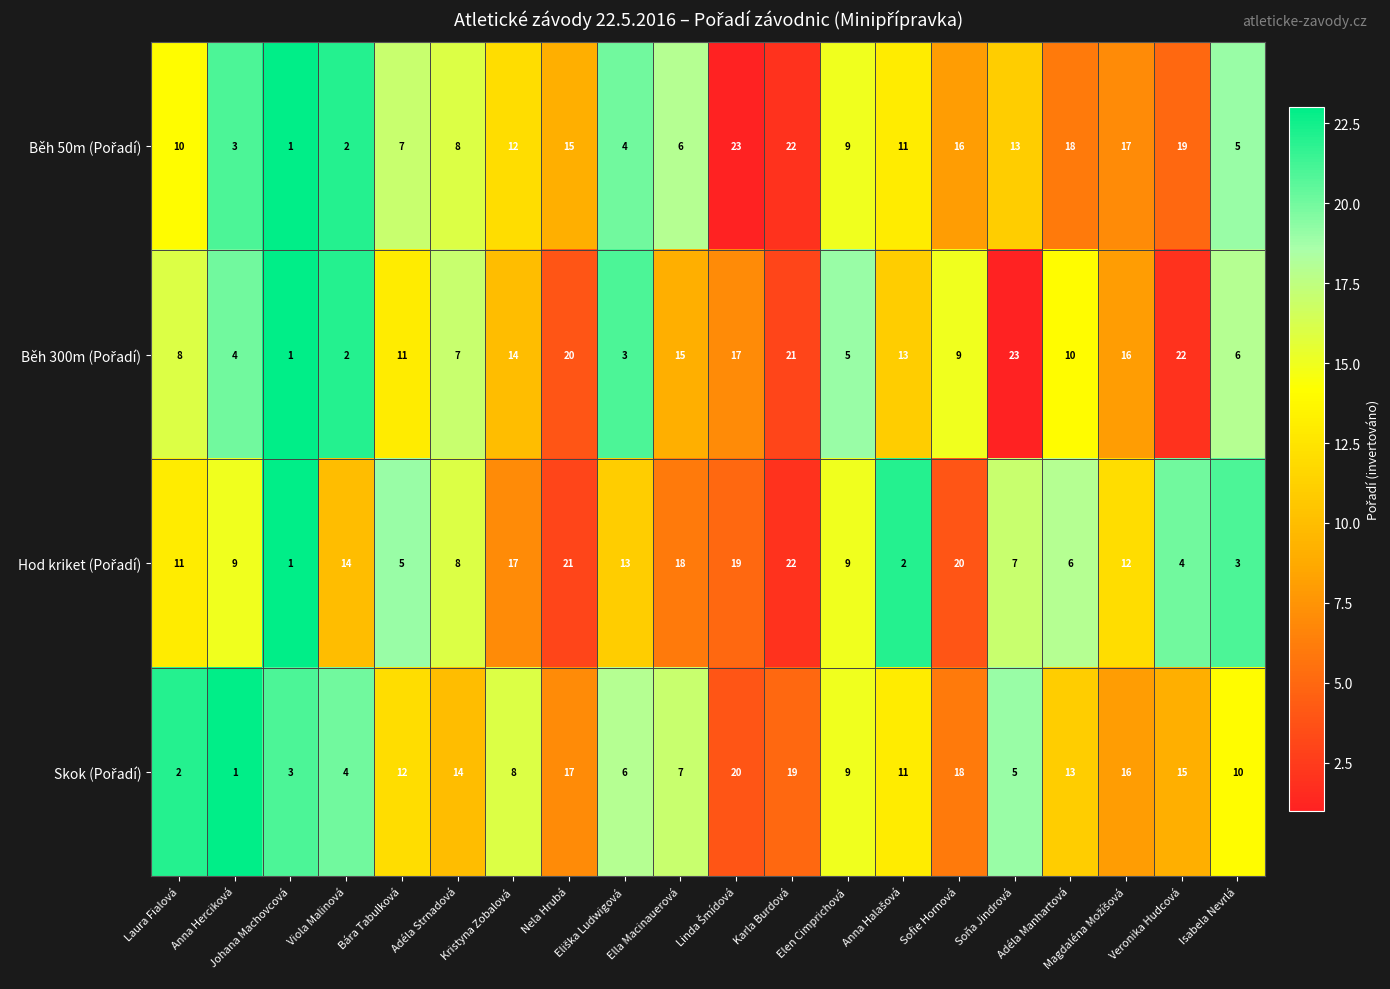

What is the greatest value displayed?

23